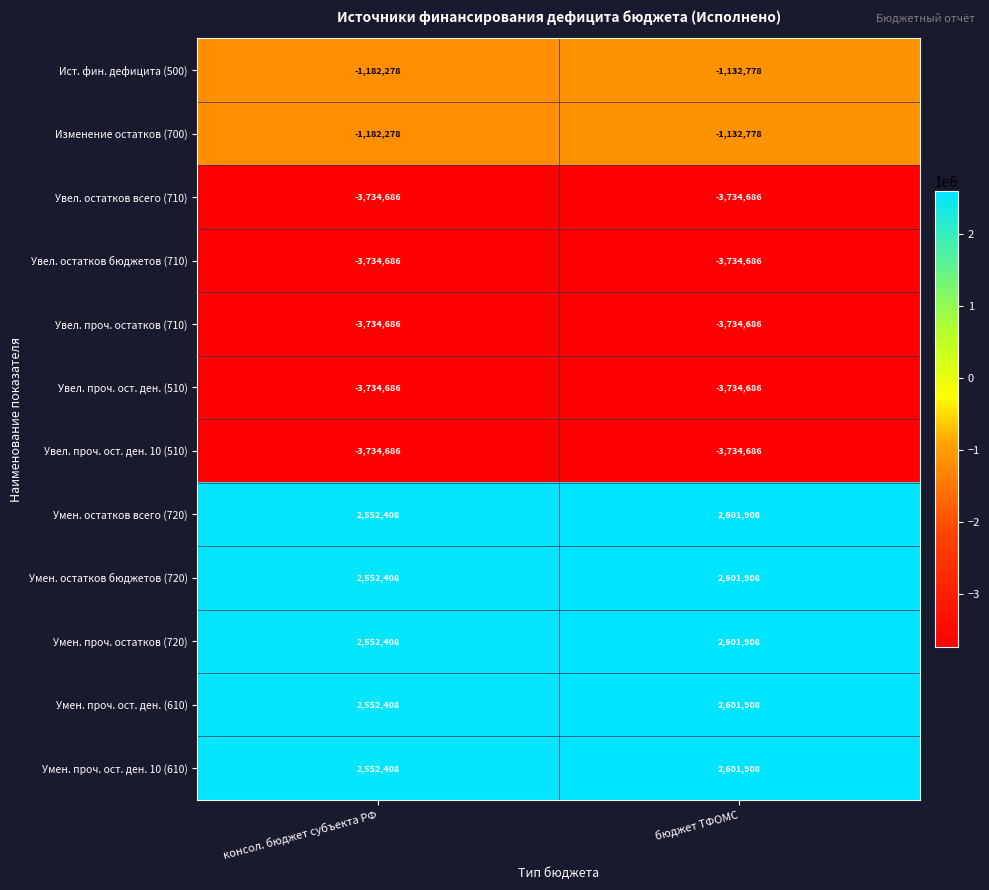

What is the difference between the highest and lowest values at бюджет ТФОМС?

6336594